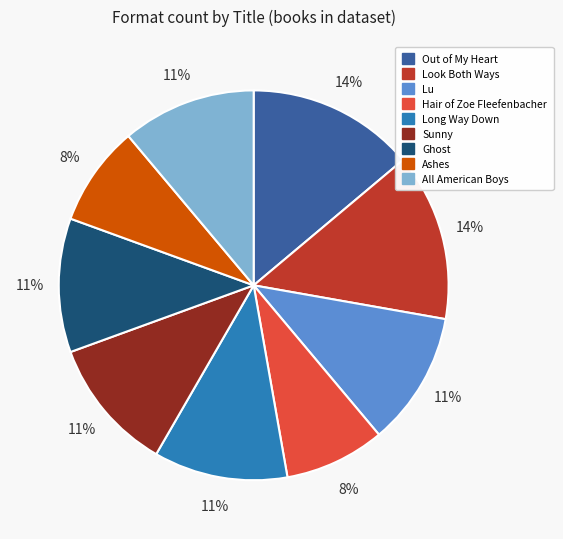

The Ghost slice represents 3% of the pie. True or false?

False